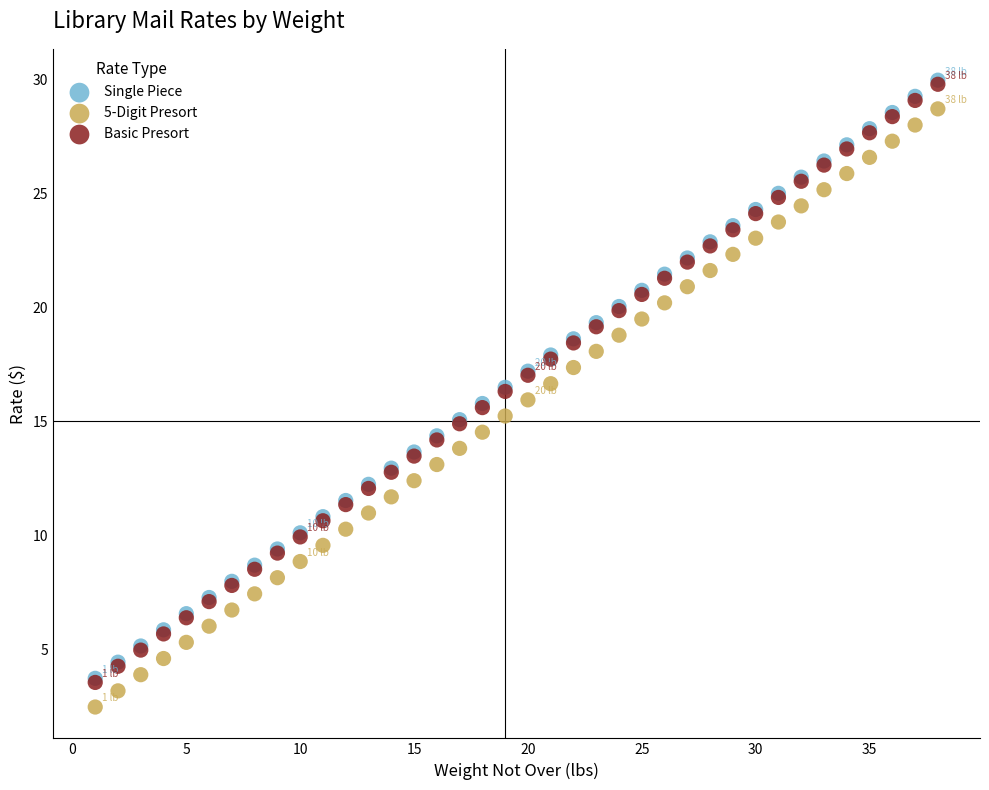

Which series reaches the minimum Y coordinate?

5-Digit Presort